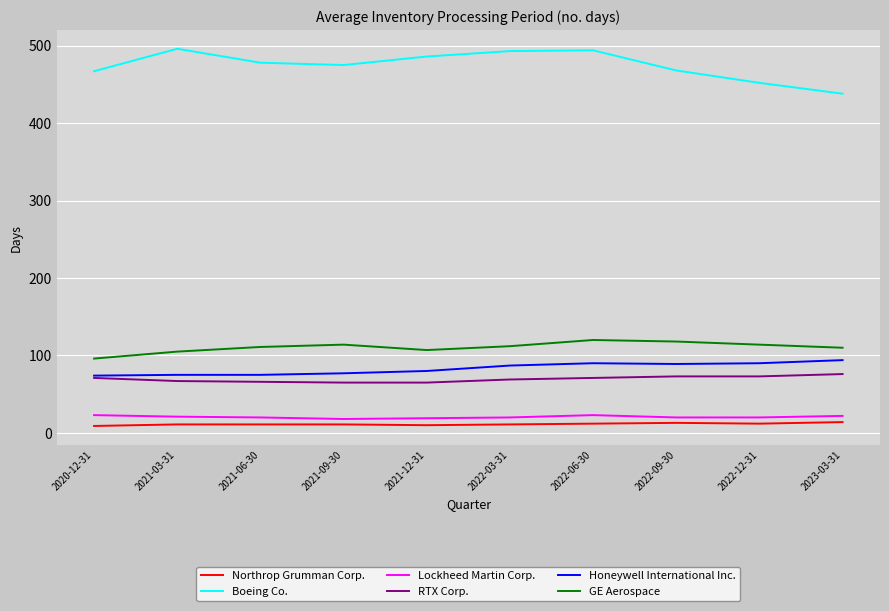

What are all the series names shown in the legend?

Northrop Grumman Corp., Boeing Co., Lockheed Martin Corp., RTX Corp., Honeywell International Inc., GE Aerospace